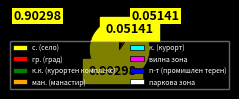

Which category has the biggest portion of the pie?

с. (село)